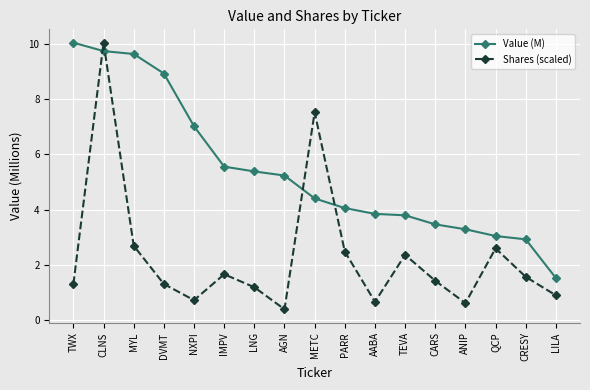

Where is the first local minimum for Shares (scaled)?

NXPI